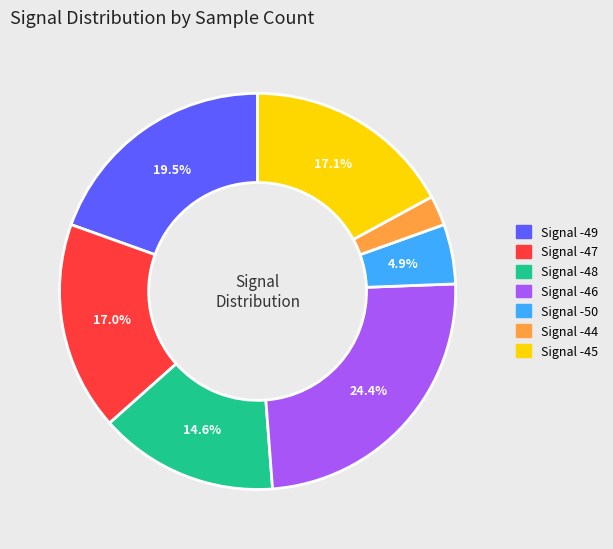

Which category has the smallest portion of the pie?

Signal -44